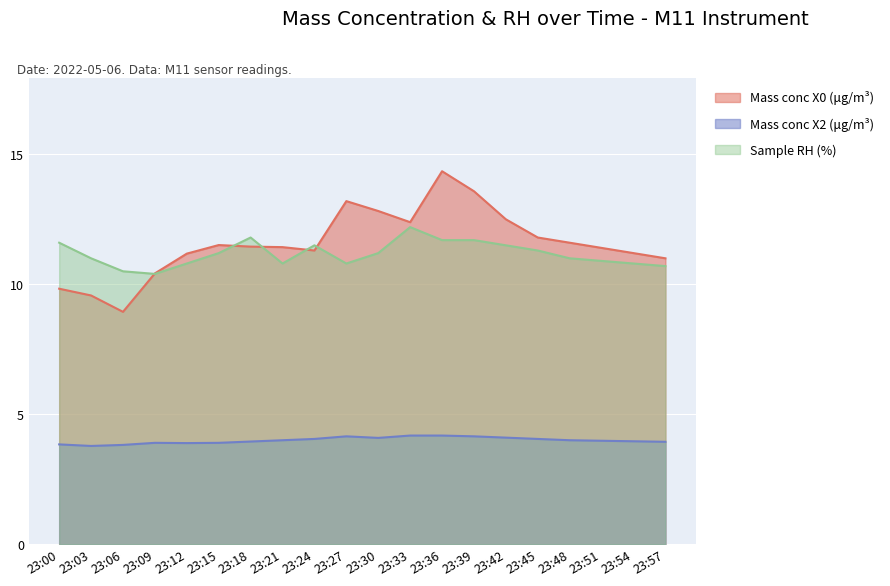

Rank the series by their maximum value, from highest to lowest.

Mass conc X0 (μg/m³), Sample RH (%), Mass conc X2 (μg/m³)